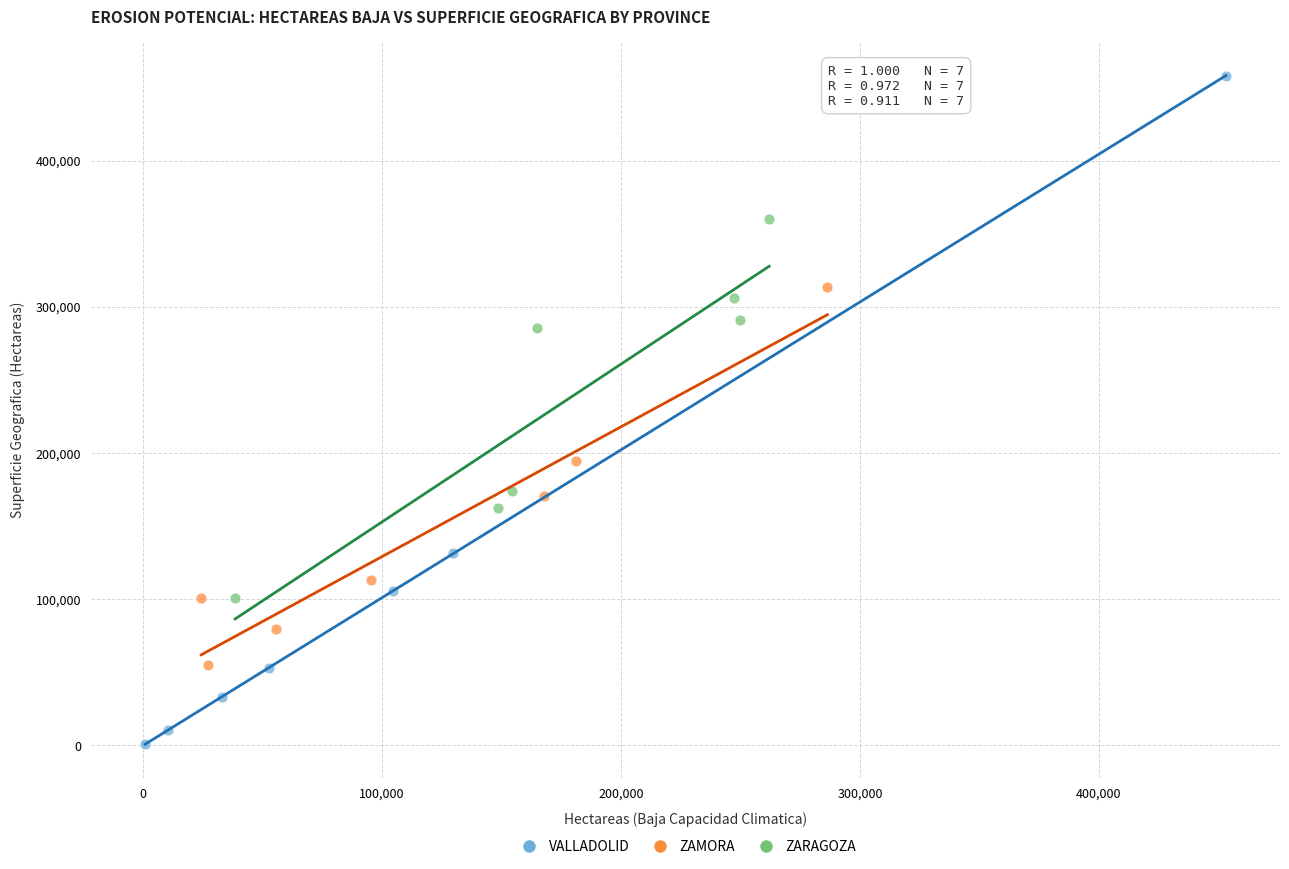

Which series reaches the minimum Y coordinate?

VALLADOLID